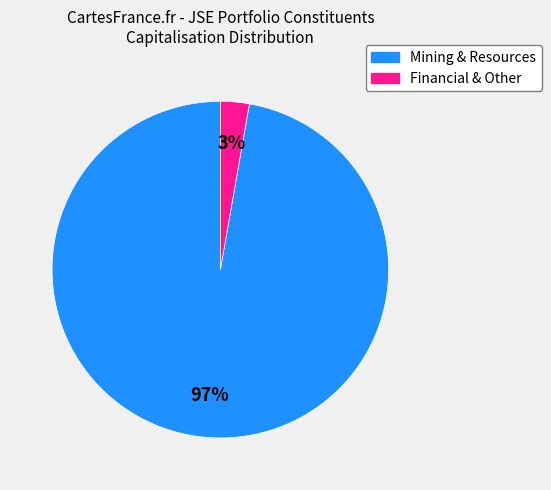

Is there a majority slice in this chart?

Yes